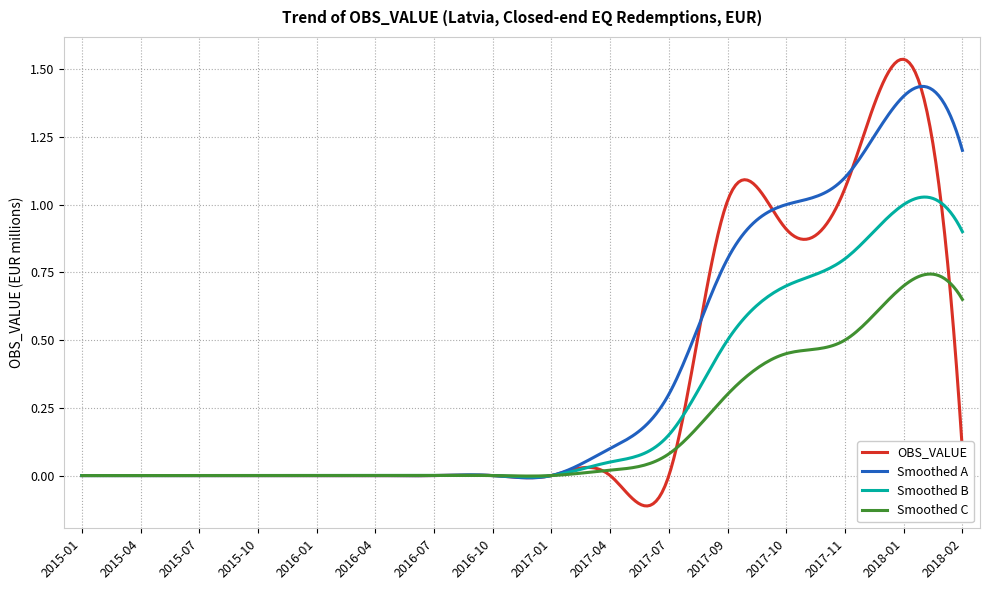

List the series in order of their peak value, lowest first.

Smoothed C, Smoothed B, Smoothed A, OBS_VALUE